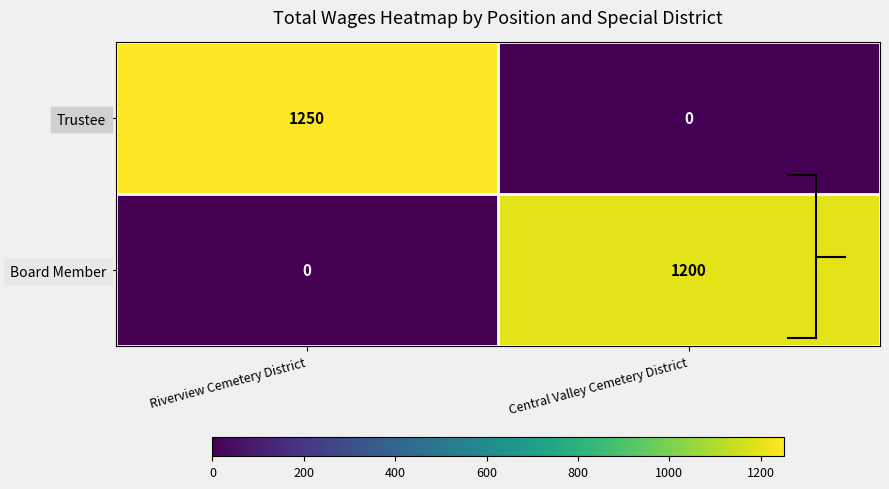

Reading right to left, transcribe all the data shown in this chart.

Trustee: Central Valley Cemetery District=0	Riverview Cemetery District=1250
Board Member: Central Valley Cemetery District=1200	Riverview Cemetery District=0